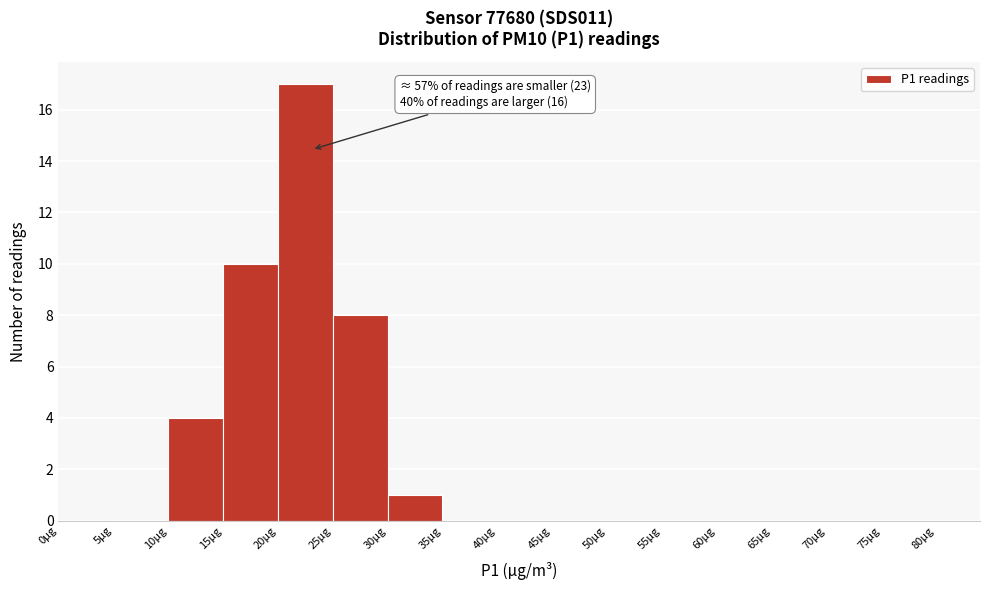

Which range on the x-axis has the tallest bar?

20 to 25